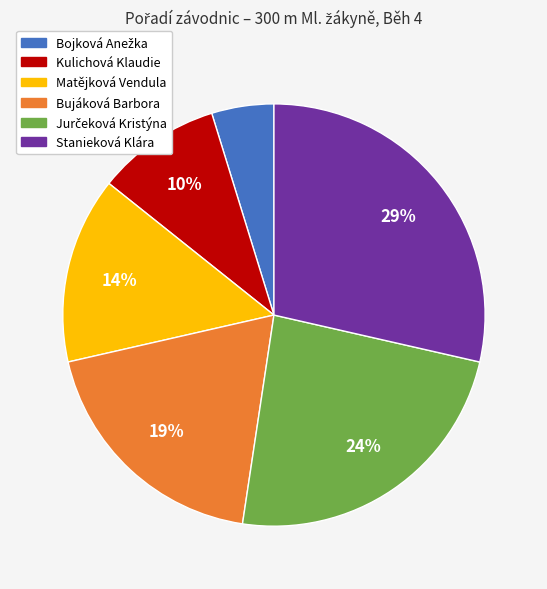

Is there a majority slice in this chart?

No